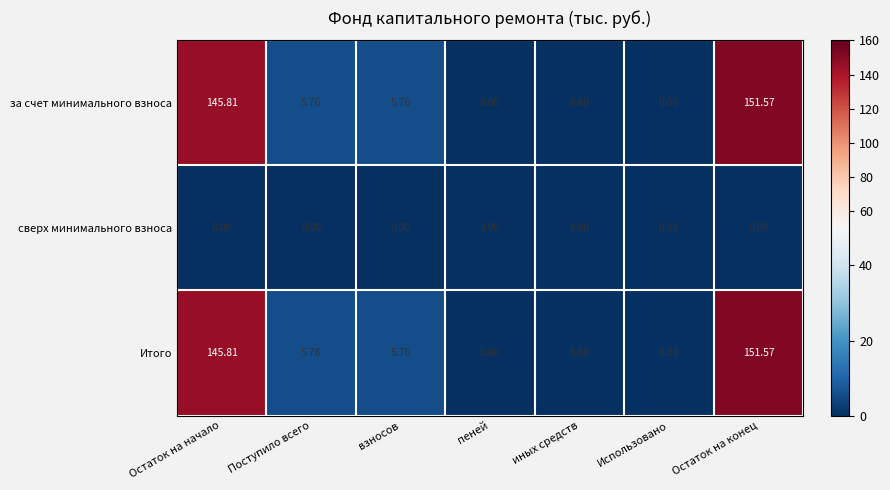

How many distinct data groups are displayed?

3